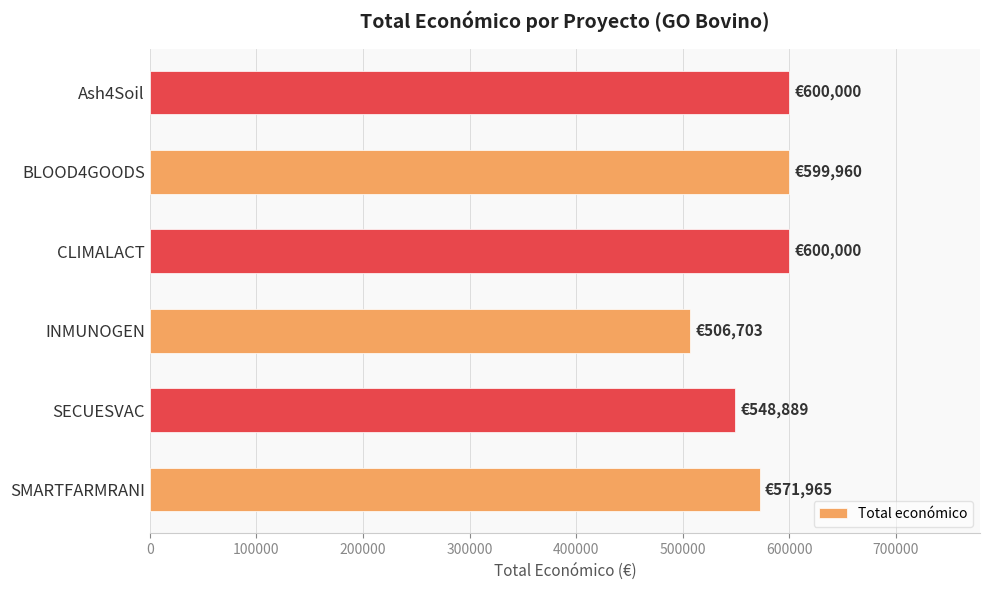

Is it true that the value at BLOOD4GOODS is 243942?

False